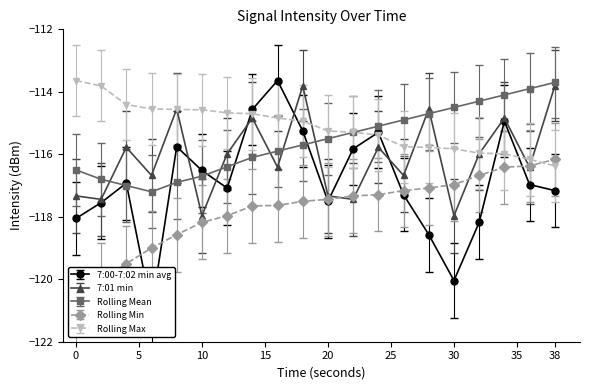

True or false: Rolling Max has a value of -114.6 at 8.

True